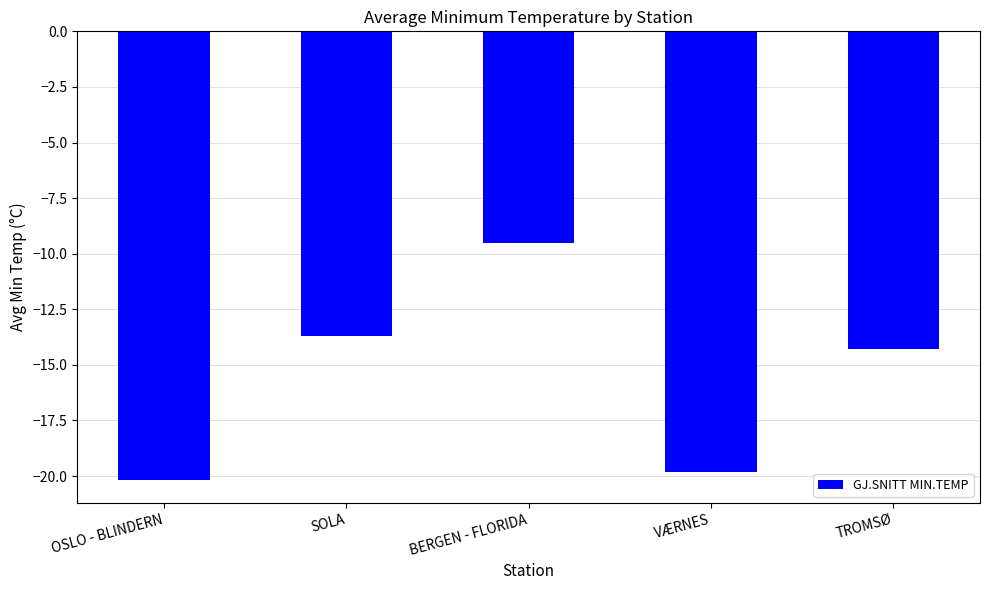

What position from the left is BERGEN - FLORIDA?

3